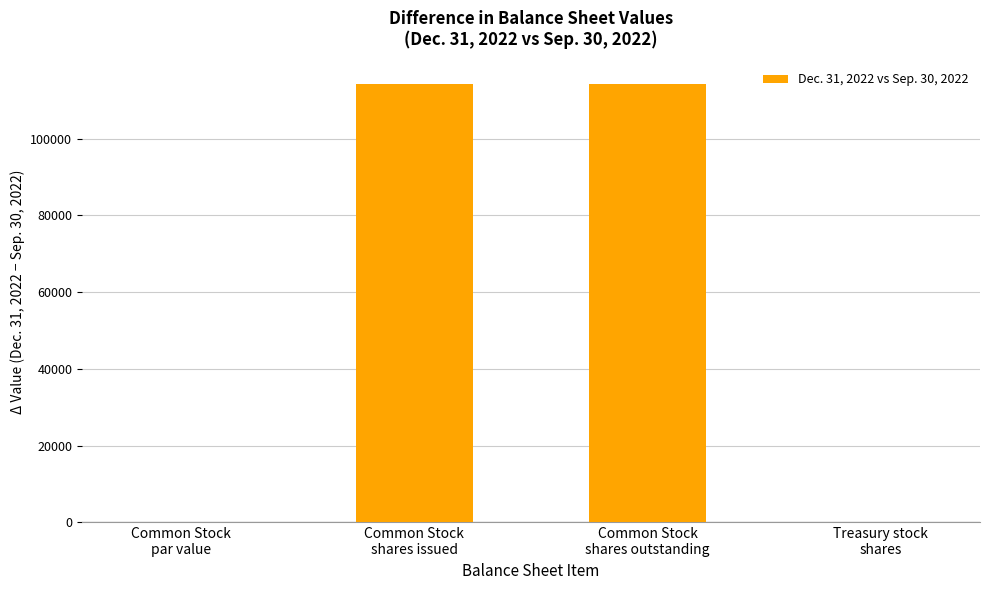

Count the values in the range 0 to 114234.

4